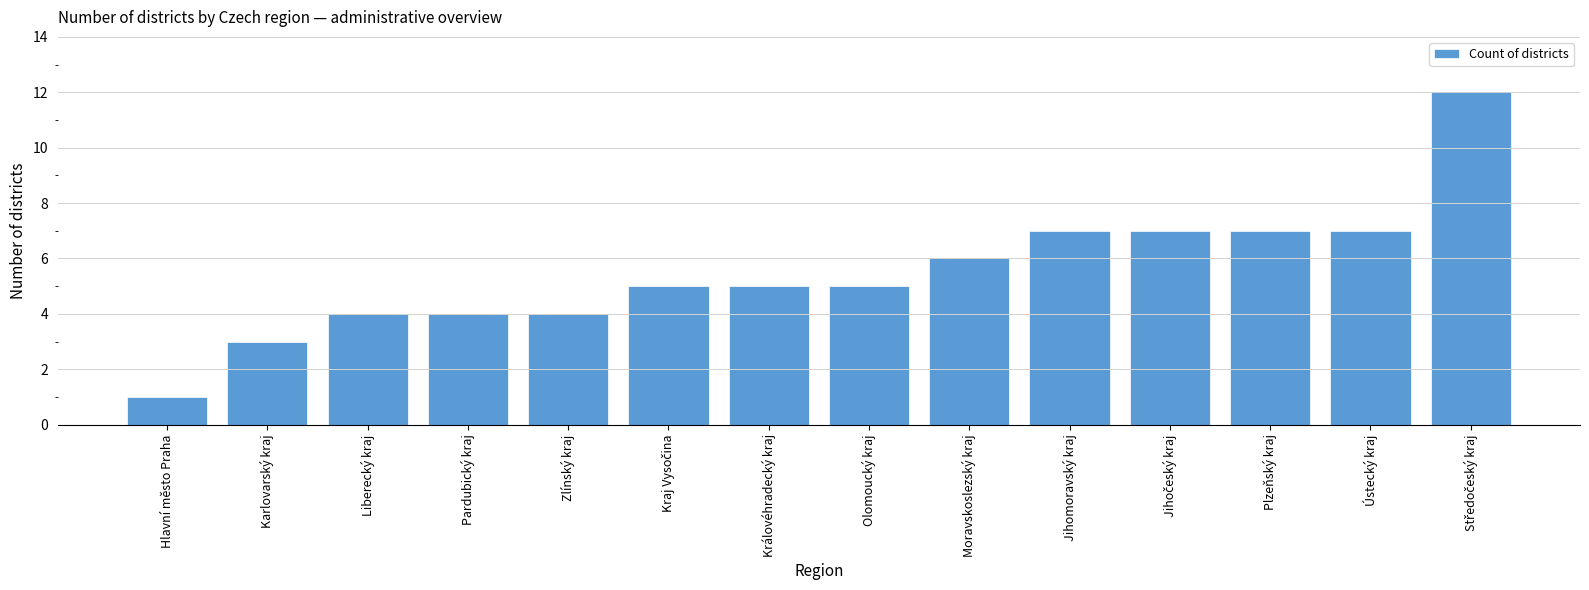

What is the label of the 8th bar from the left?

Olomoucký kraj